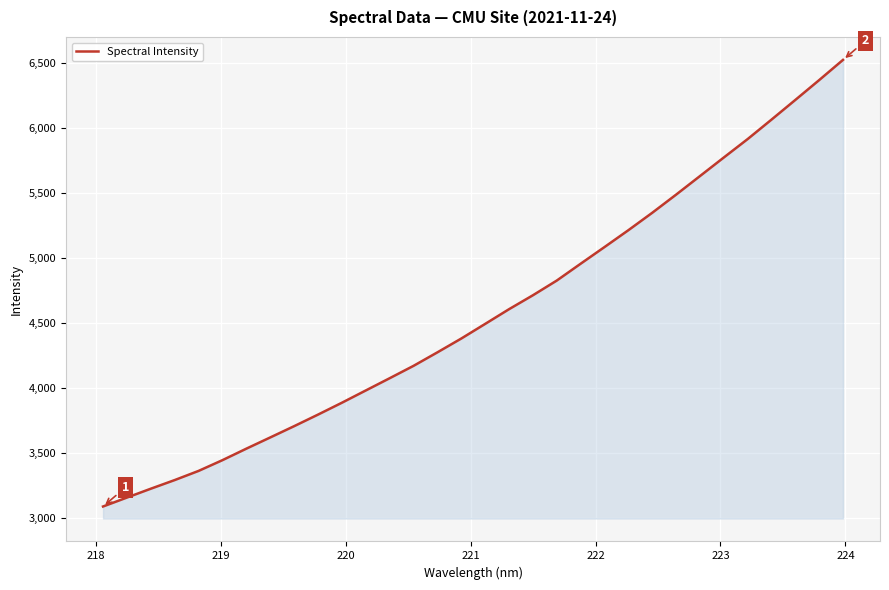

What is the greatest value displayed?

6520.4